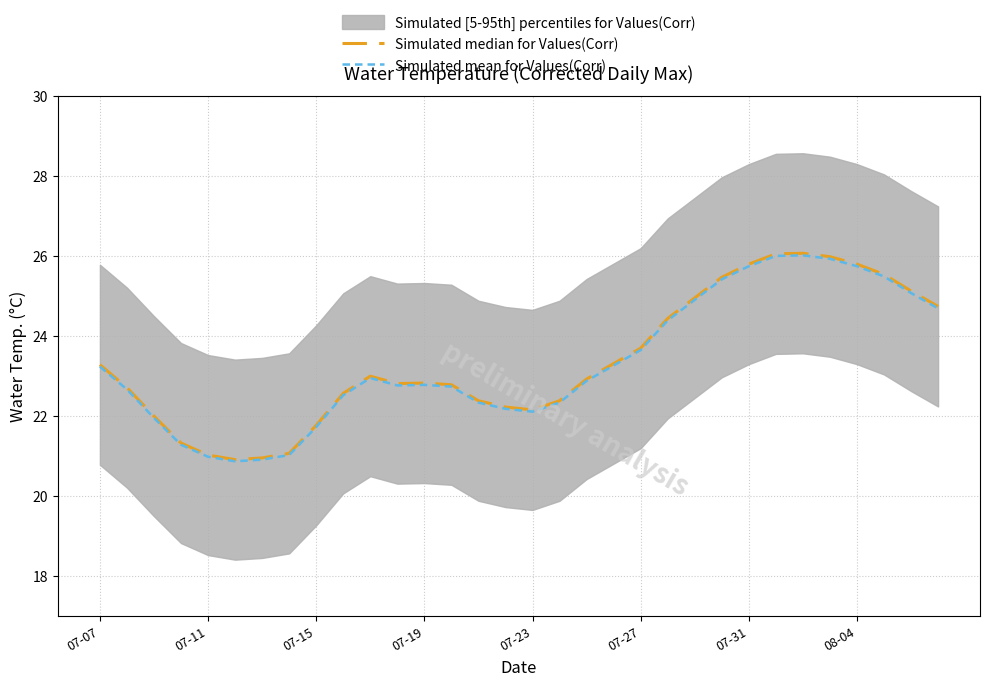

What is the sum of the Simulated mean for Values(Corr) values at 22 and 31?

49.6